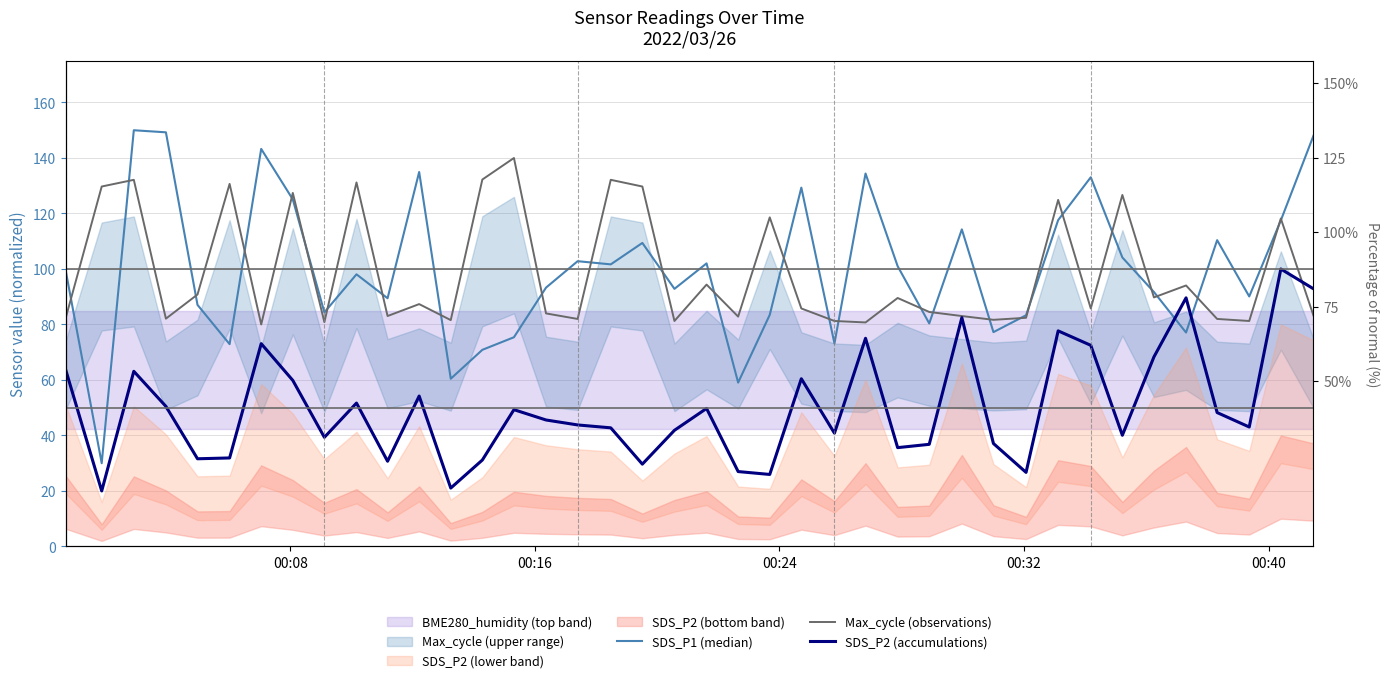

How many intersections are there between Max_cycle (observations) and SDS_P1 (median)?

28